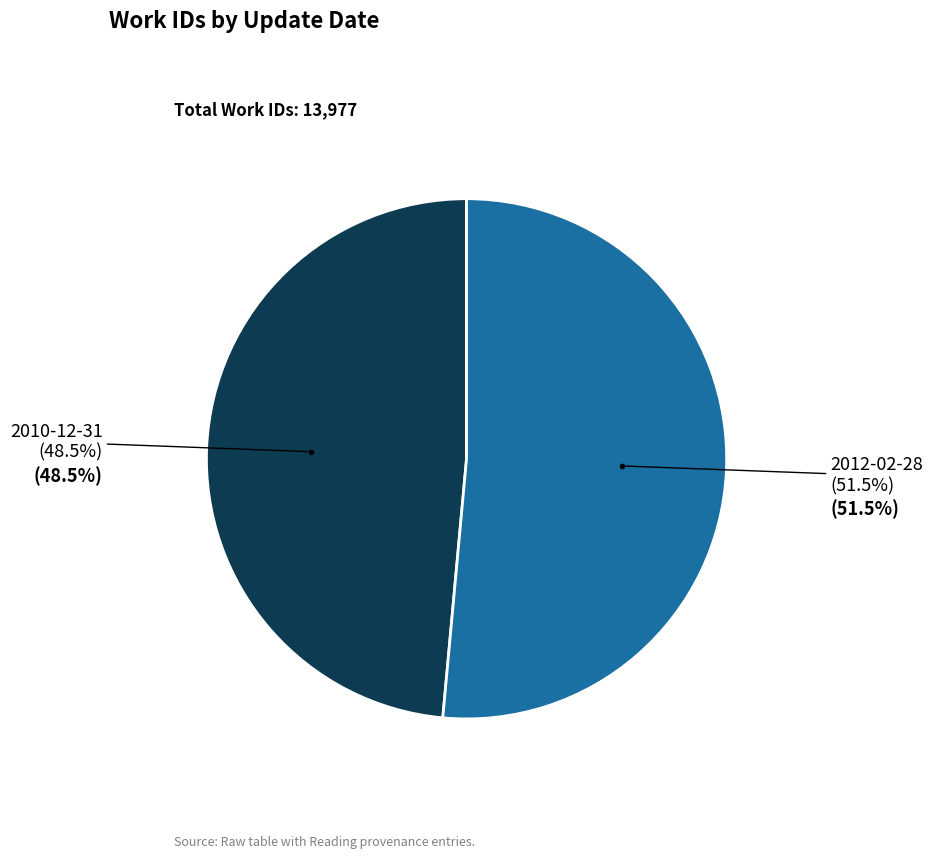

How many segments does this pie chart have?

2